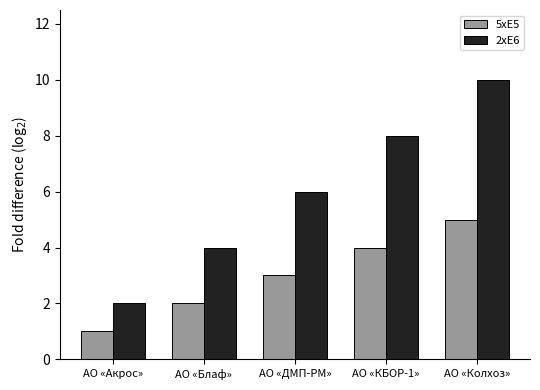

The value of 2xE6 at АО «Колхоз» is 16. True or false?

False